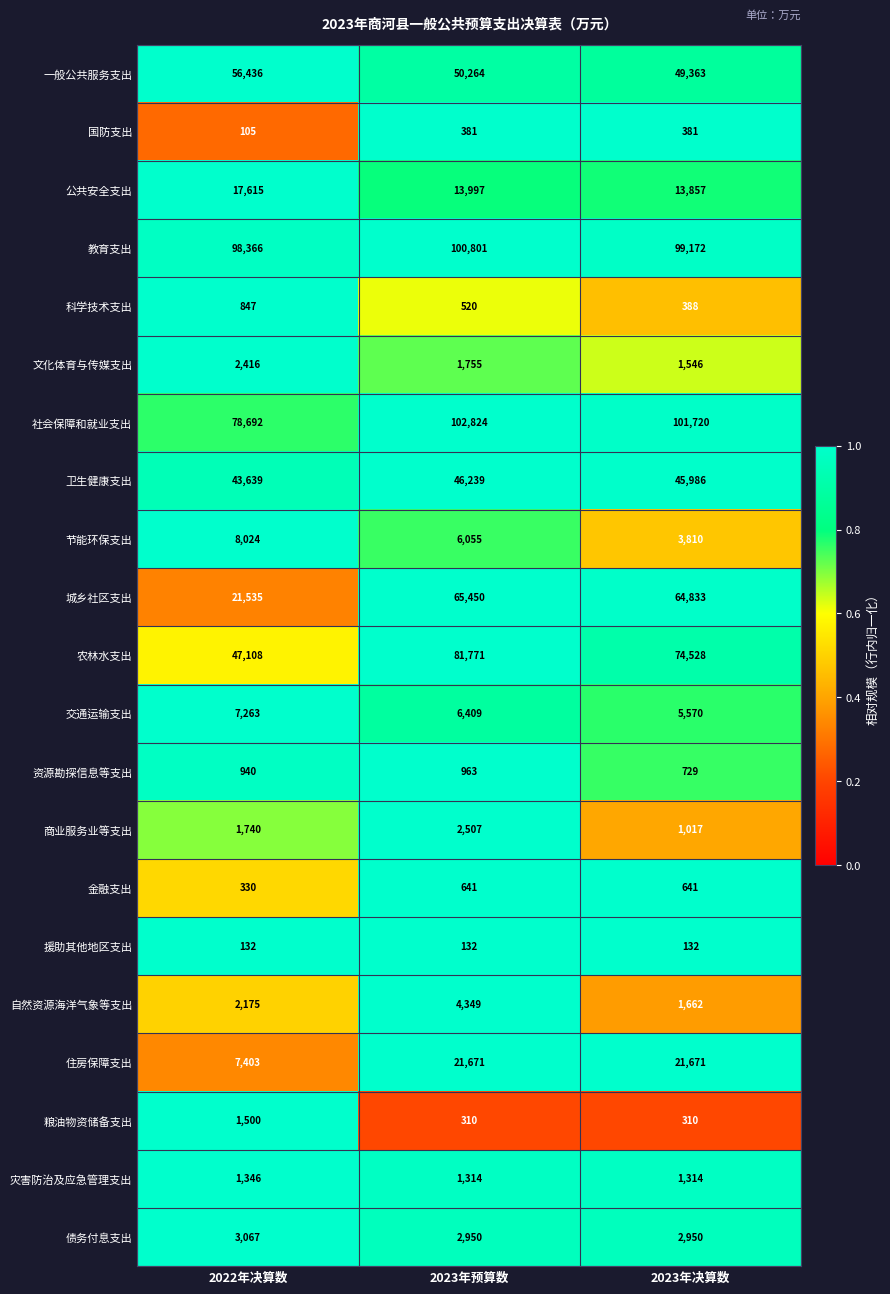

What is the difference between the 商业服务业等支出 values at 2023年决算数 and 2022年决算数?

723